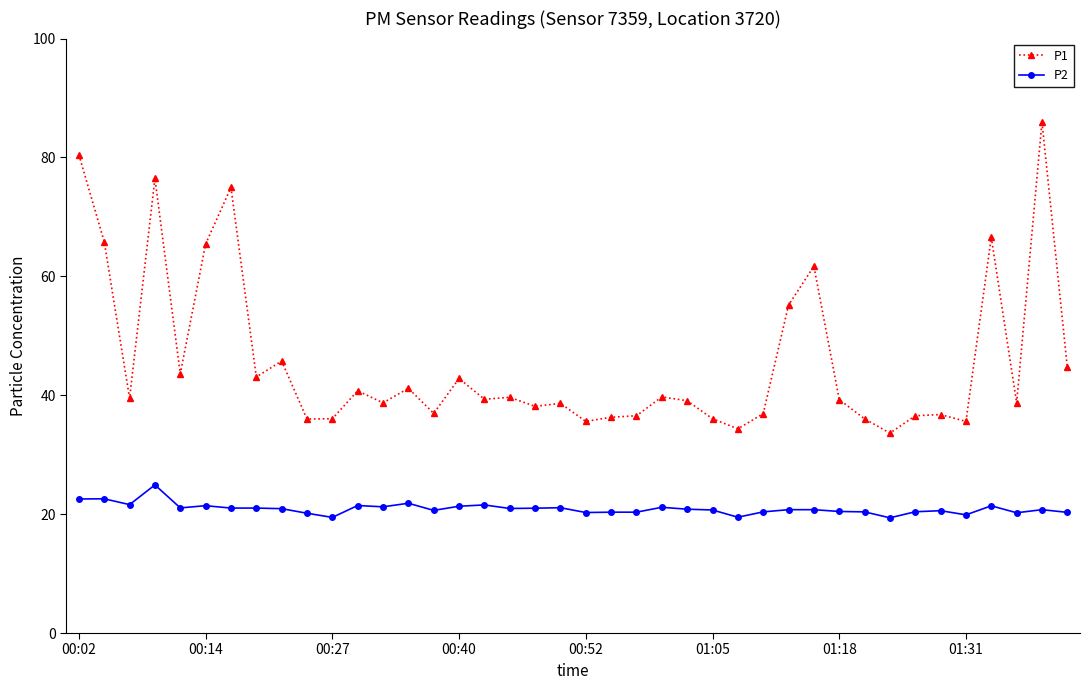

Rank the series by their average value, from highest to lowest.

P1, P2